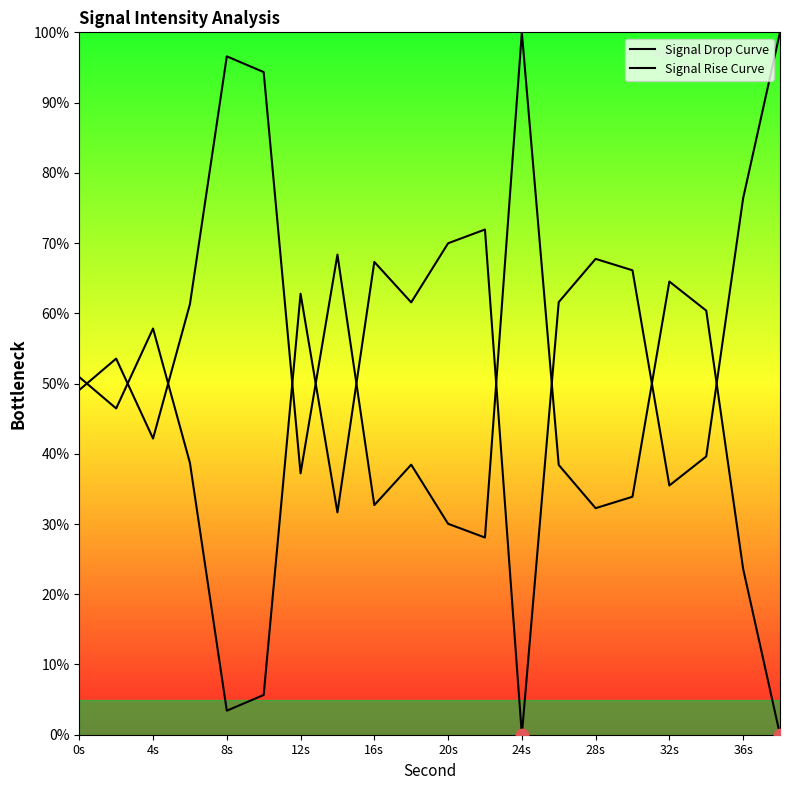

Which series has the largest Y range (max minus min)?

Signal Drop Curve